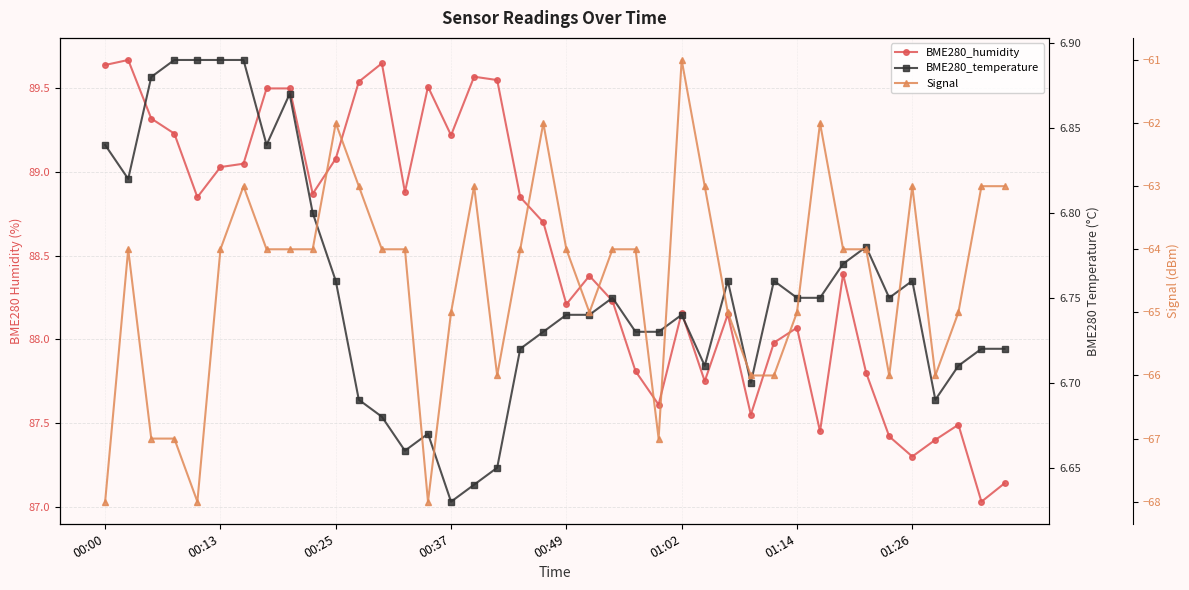

True or false: Signal and BME280_humidity cross at least once.

False